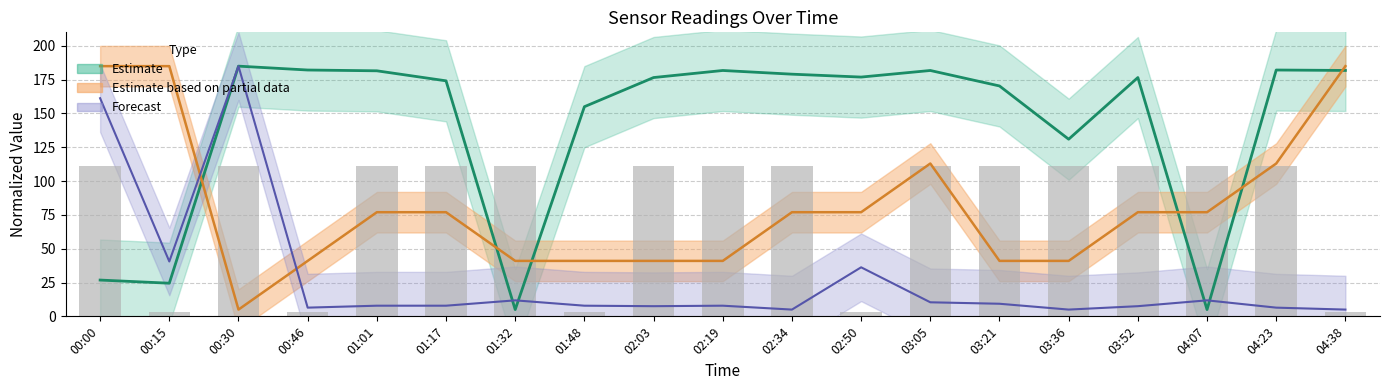

What is the label of the 7th bar from the right?

03:05